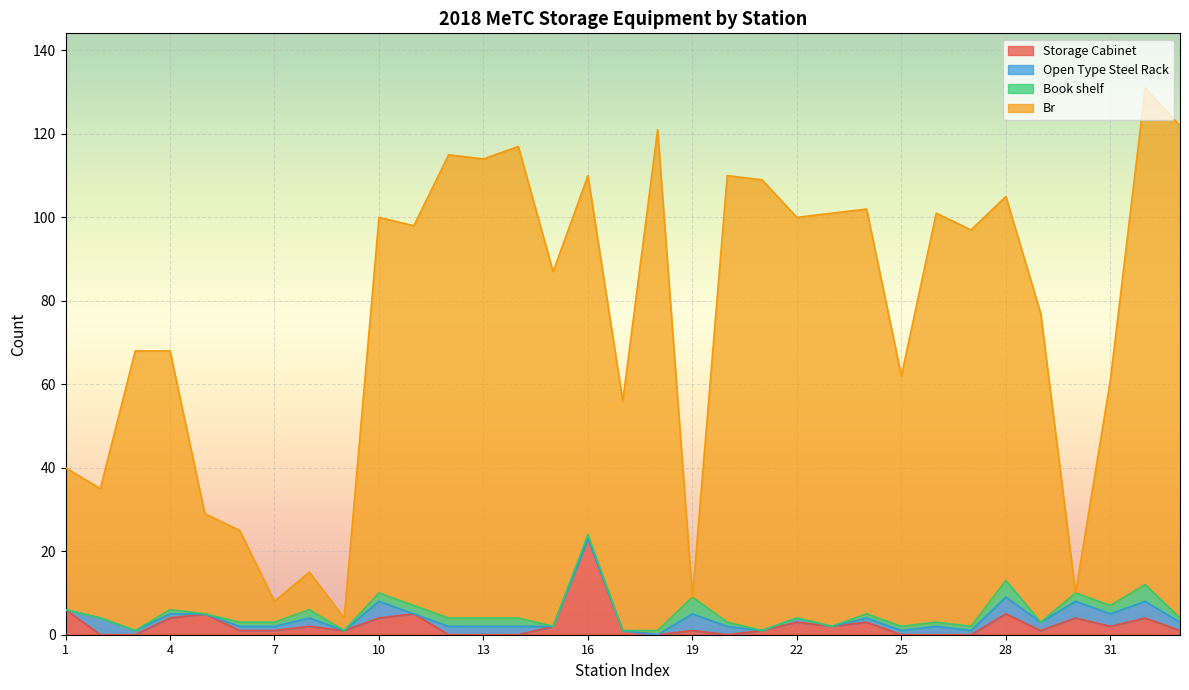

Where is Storage Cabinet nearest to the value 11?

1